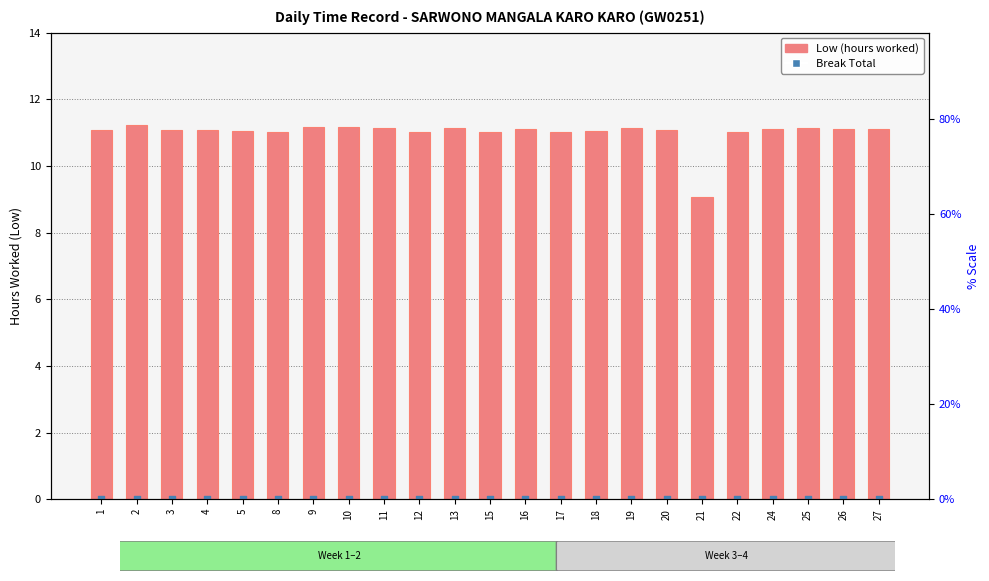

Which series contains the highest Y value?

Low (hours worked)